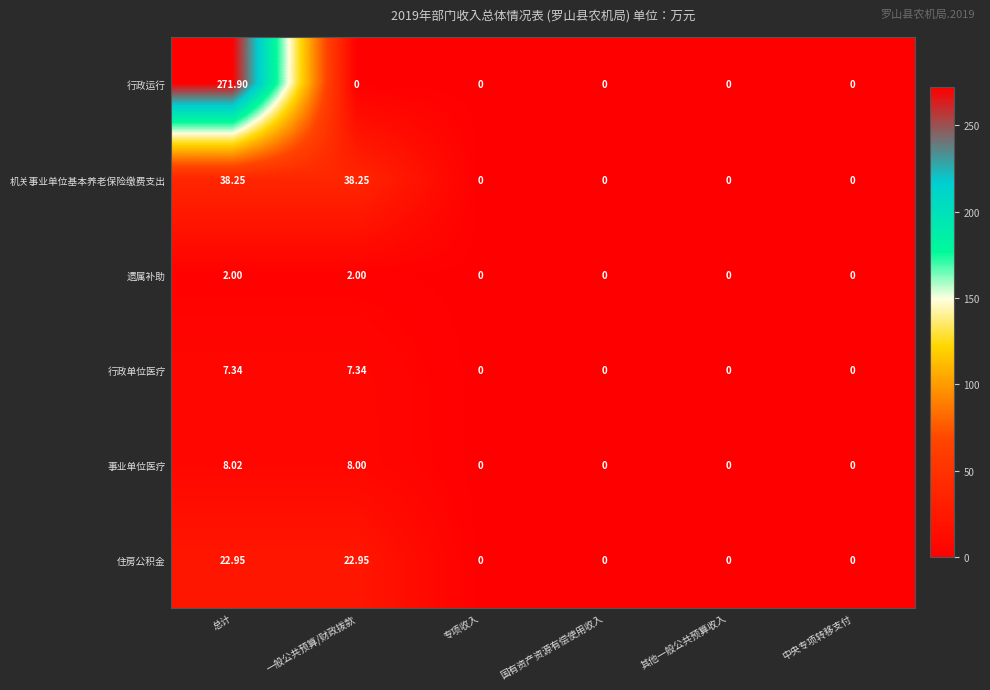

List the series in order of their peak value, lowest first.

遗属补助, 行政单位医疗, 事业单位医疗, 住房公积金, 机关事业单位基本养老保险缴费支出, 行政运行